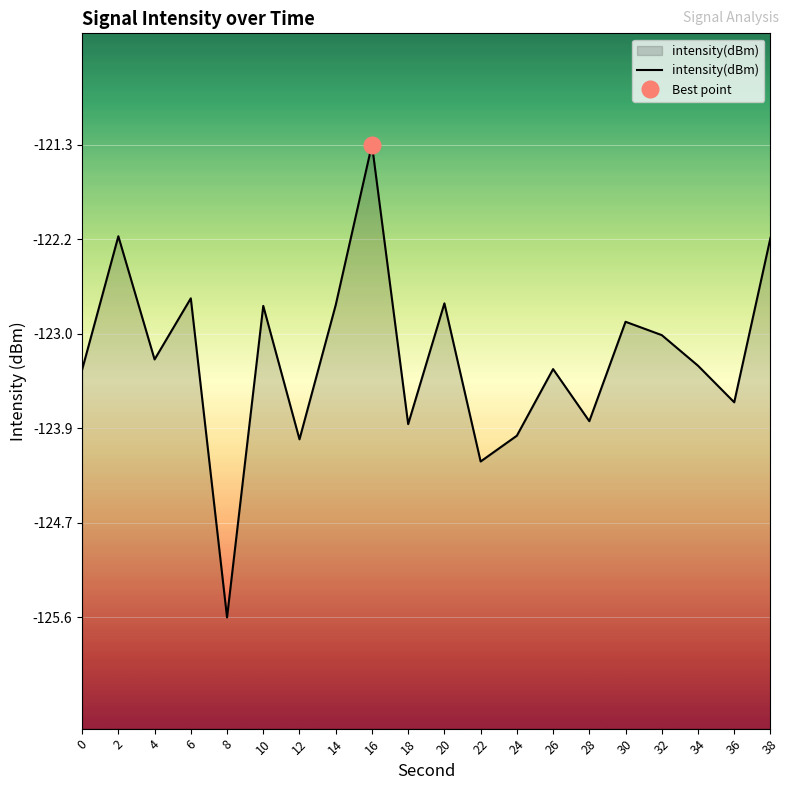

What value does the data have at 32?

-123.1